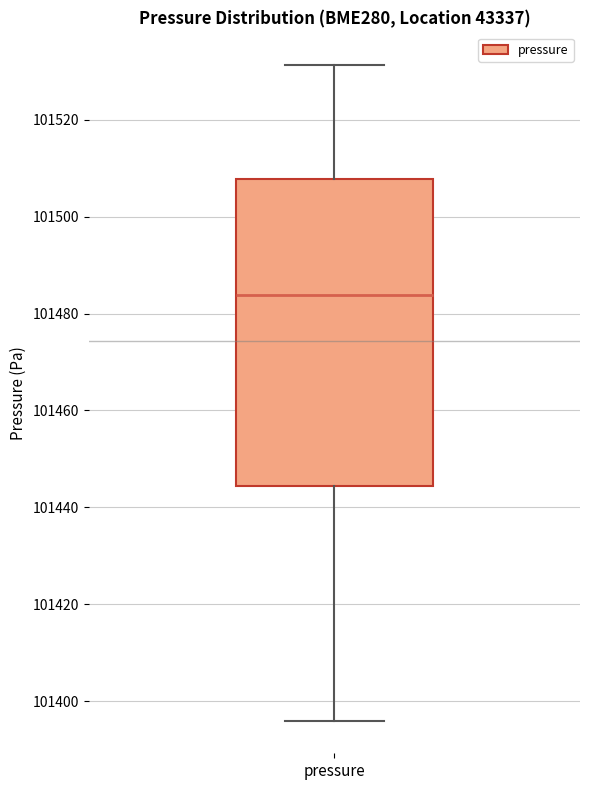

Transcribe this box plot: give where the median line is, the range the box spans, and where the two whiskers end, as read against the y-axis. The values are not printed on the chart, so give them approximately, as read against the axis.

median 101484, box 101444 to 101508, whiskers 101396 to 101532